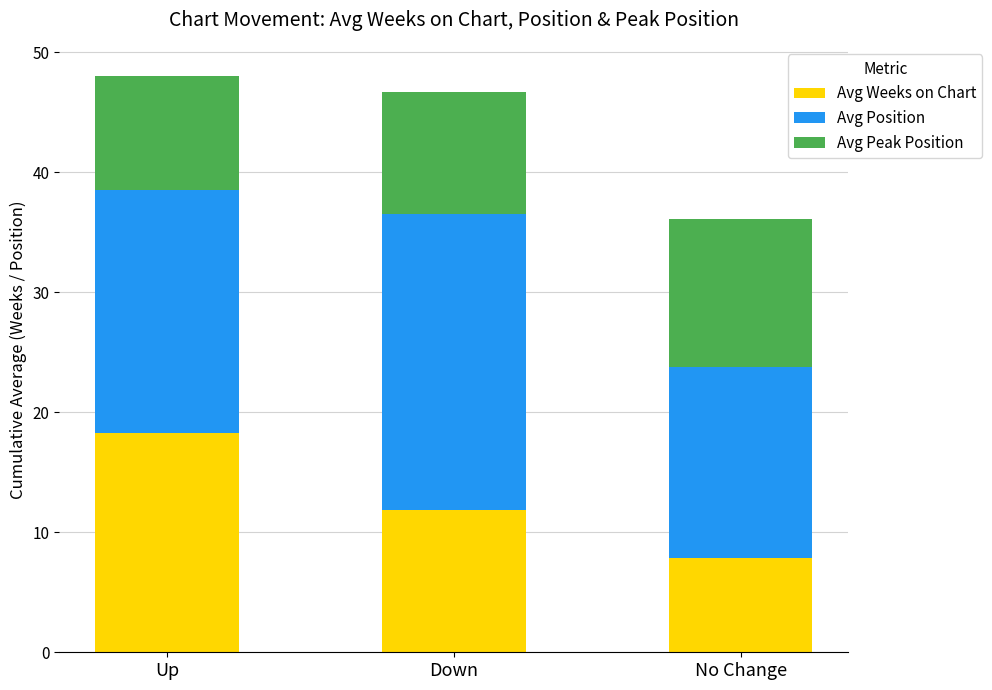

What is the total value across all series at Up?

48.1